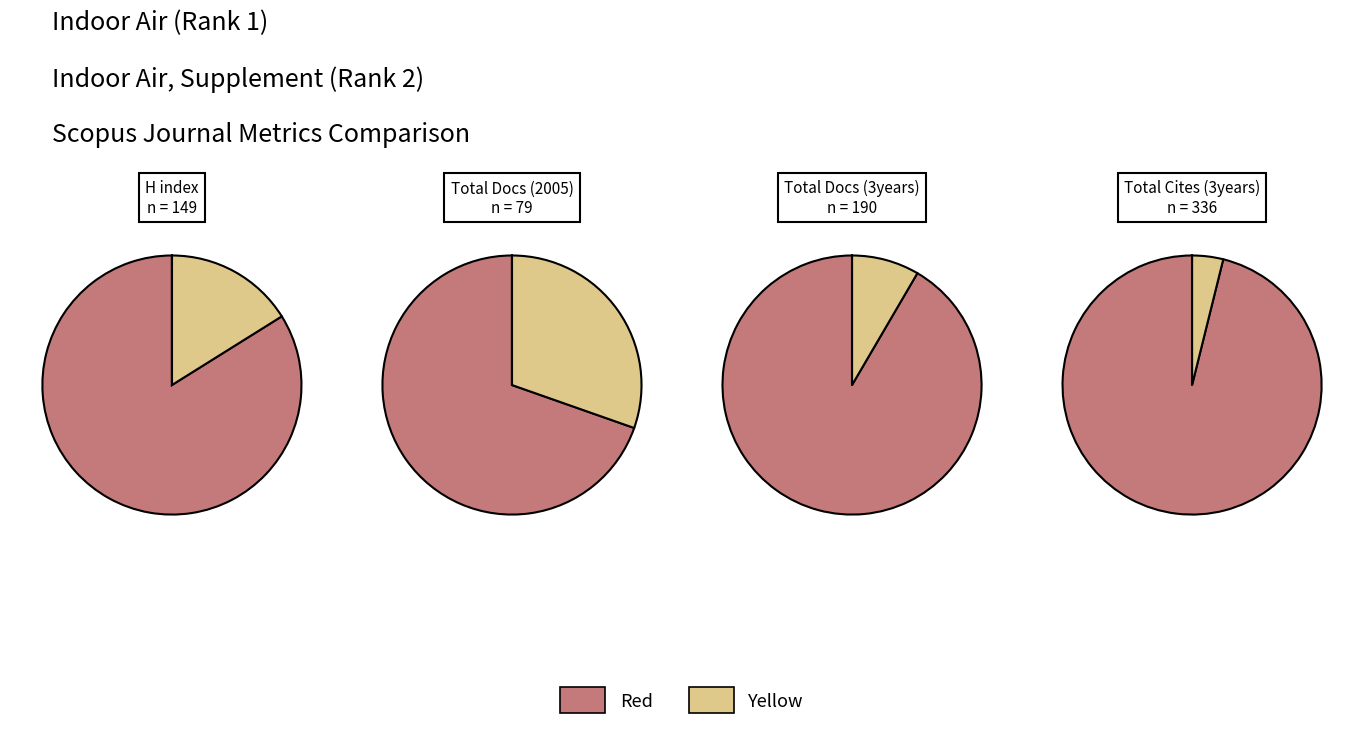

What portion of the pie excludes Indoor Air?

16.1%